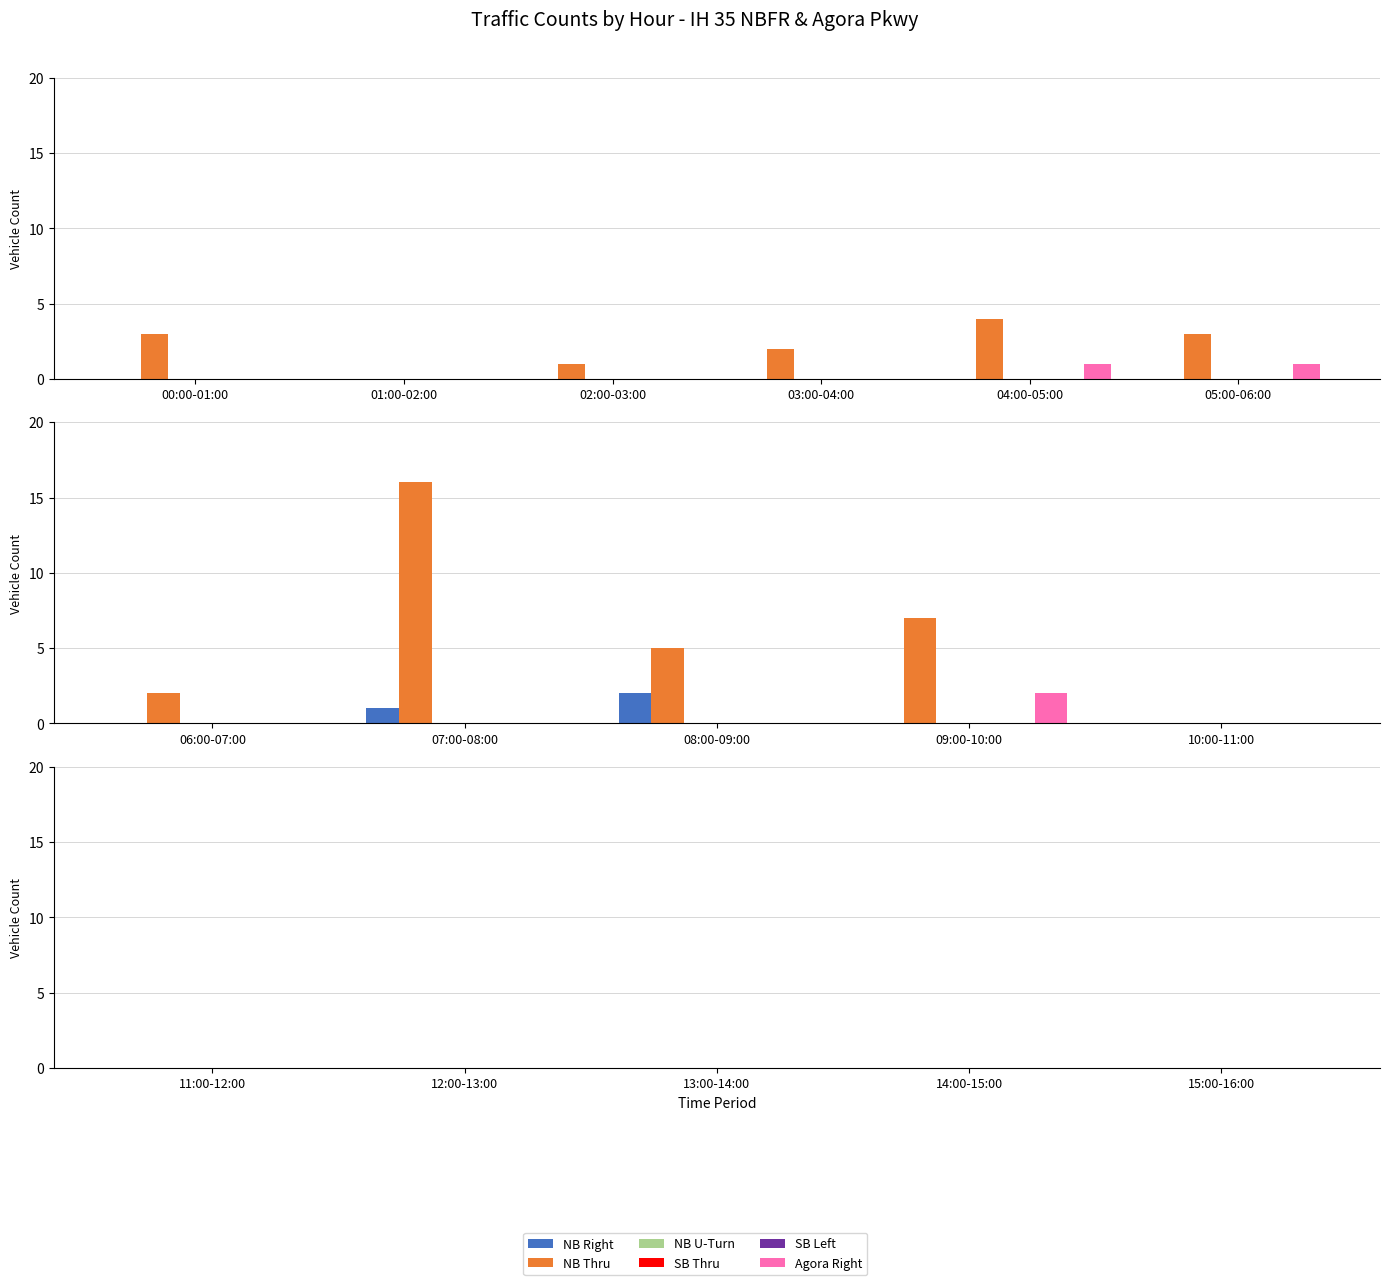

What are all the series names shown in the legend?

NB Right, NB Thru, NB U-Turn, SB Thru, SB Left, Agora Right